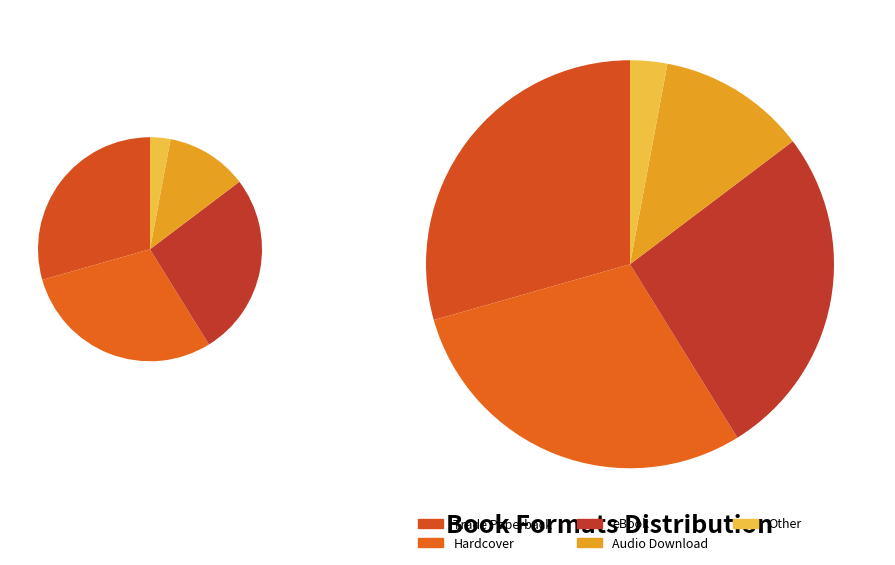

To the nearest percent, what is the combined percentage of Hardcover and Other?

32%